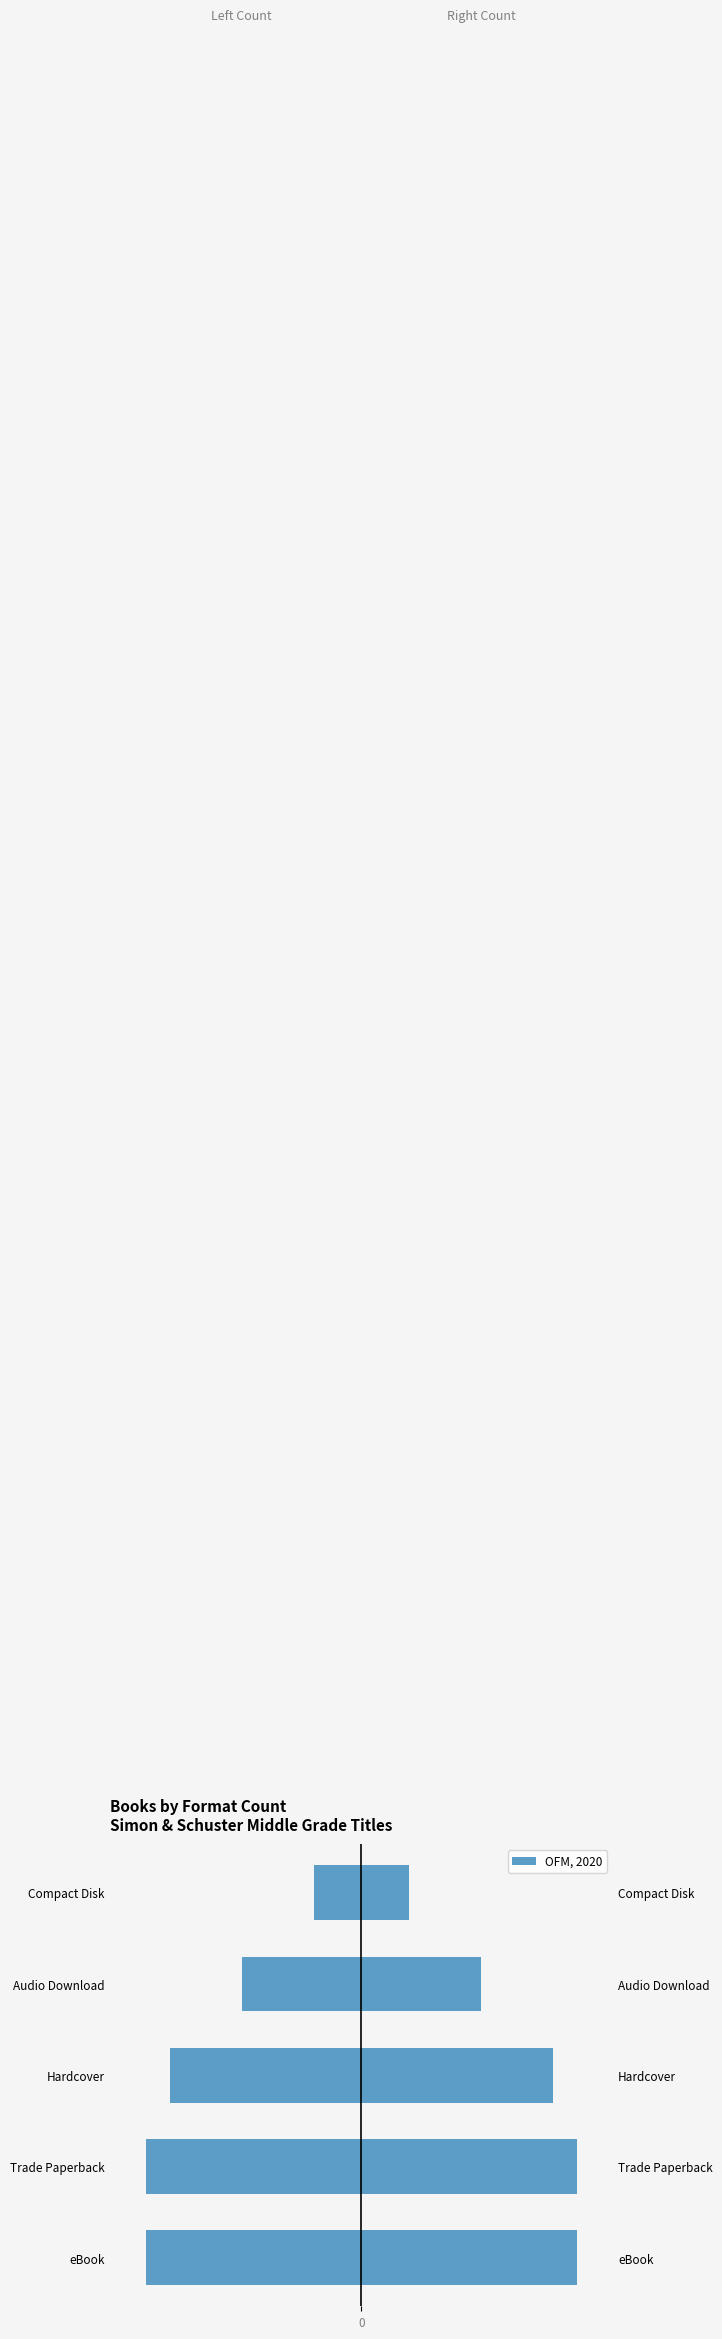

What is the value of the 1st bar from the left?

9